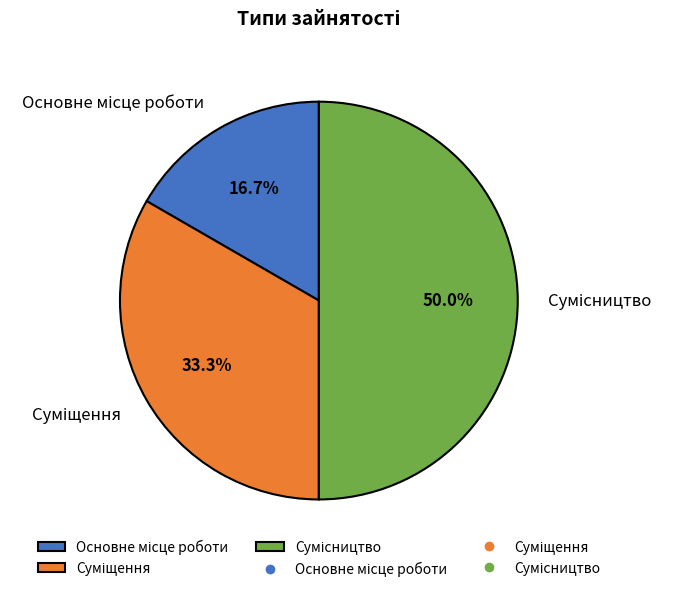

Is there a majority slice in this chart?

No